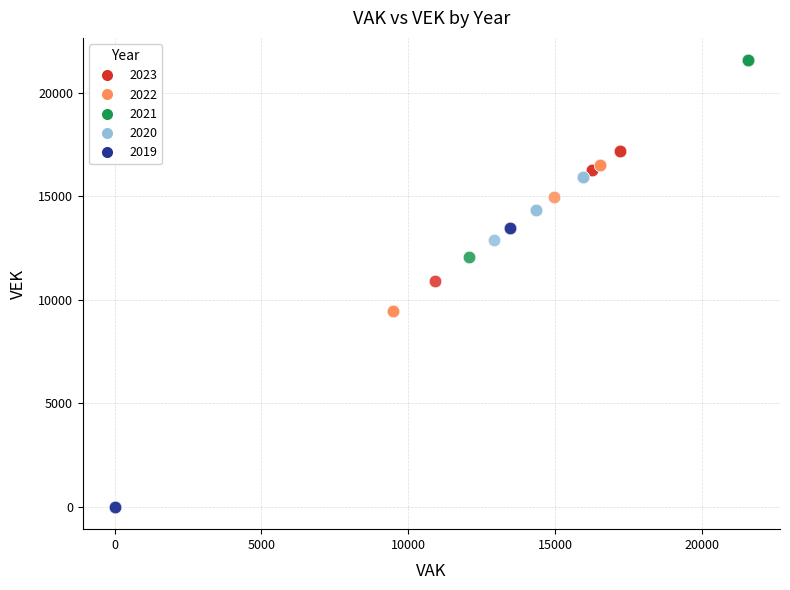

What are all the series names shown in the legend?

2023, 2022, 2021, 2020, 2019